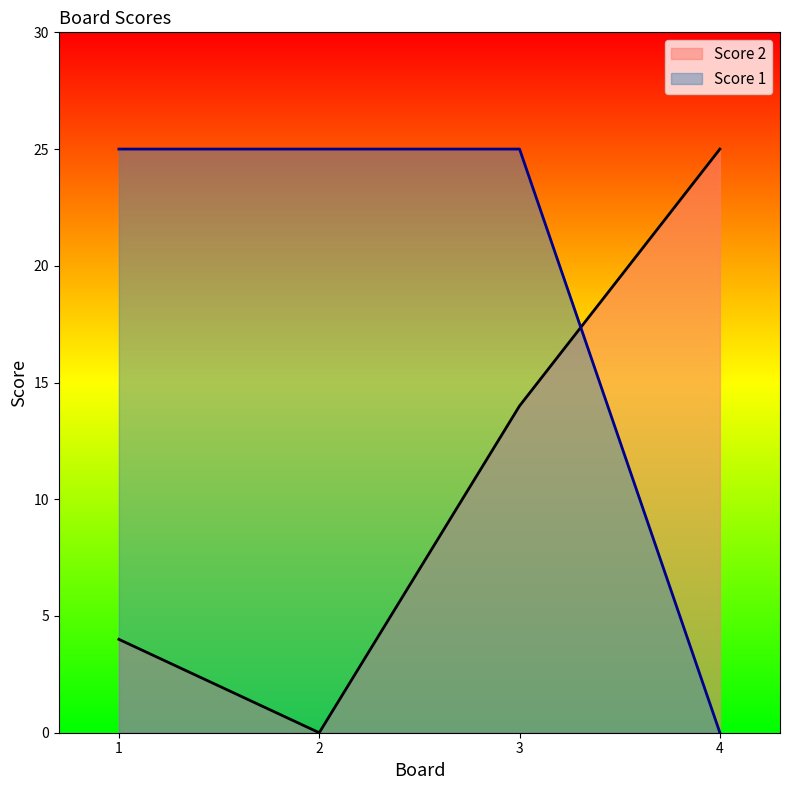

What is the value of the Score 1 point at the 1st from the left?

25